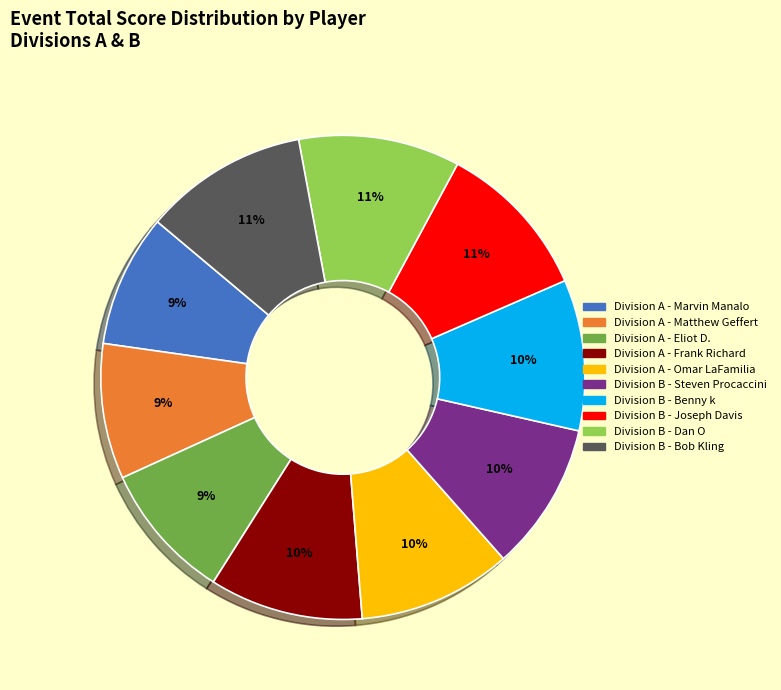

What percentage is the Division A - Eliot D. slice, to the nearest percent?

9%